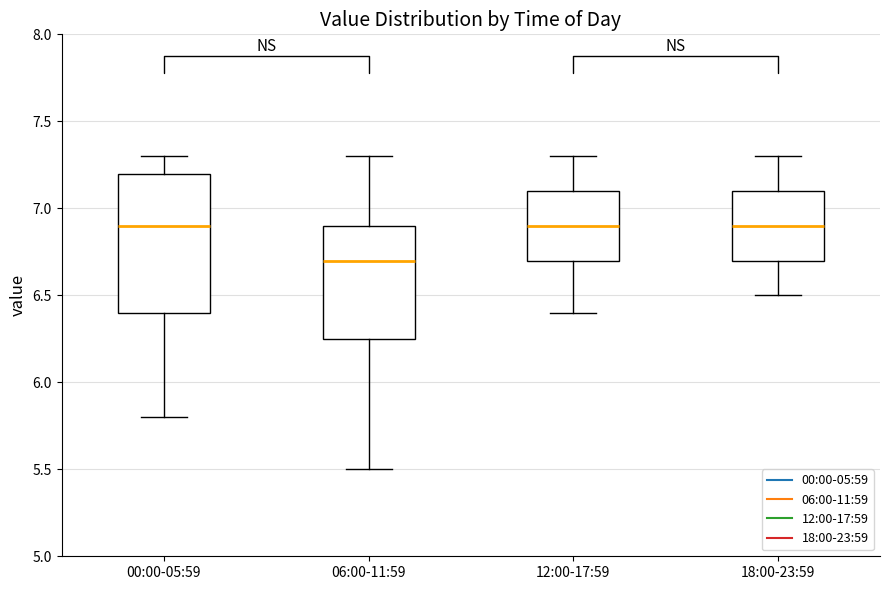

Reading left to right, read every box against the y-axis: the position of its median line, the range the box covers, and the ends of its whiskers. The values are not printed on the chart, so give them approximately, as read against the axis.

00:00-05:59: median 6.90, box 6.40 to 7.20, whiskers 5.80 to 7.30
06:00-11:59: median 6.70, box 6.25 to 6.90, whiskers 5.50 to 7.30
12:00-17:59: median 6.90, box 6.70 to 7.10, whiskers 6.40 to 7.30
18:00-23:59: median 6.90, box 6.70 to 7.10, whiskers 6.50 to 7.30